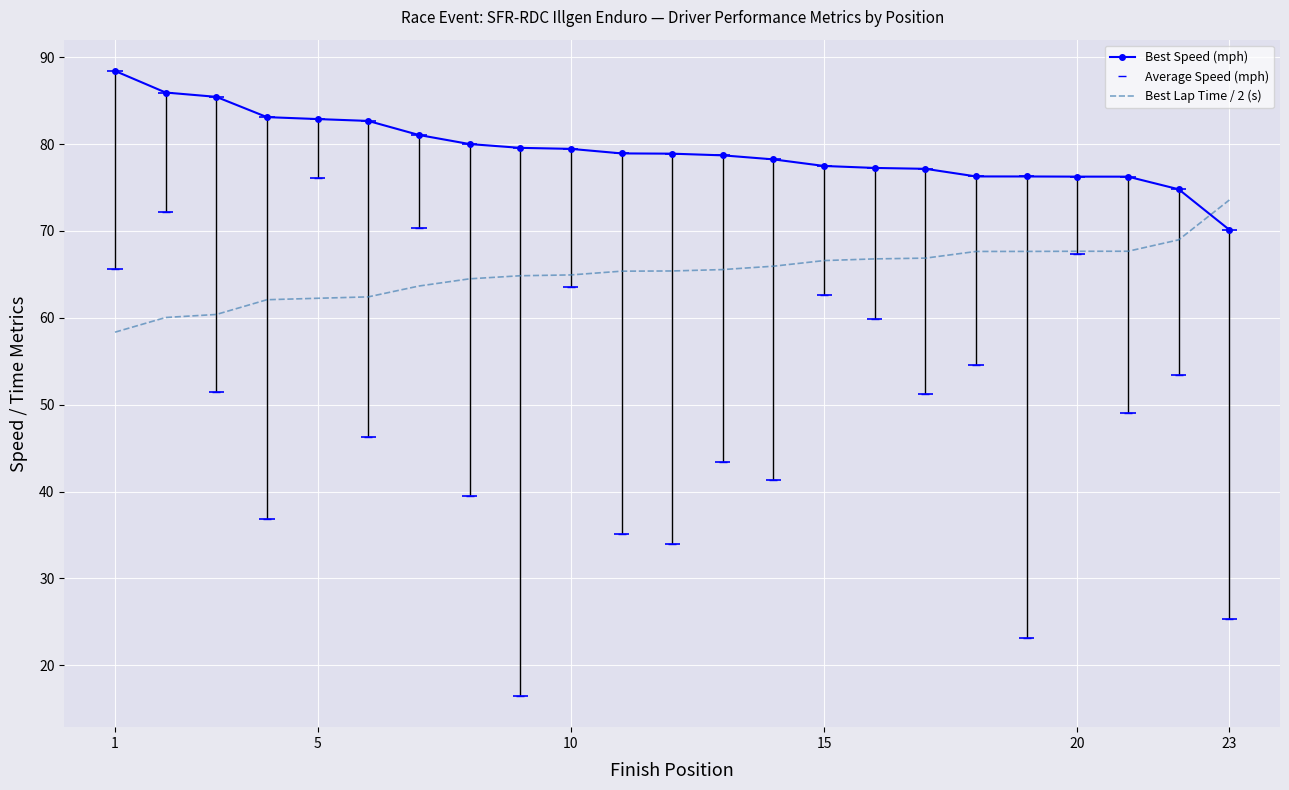

What are all the series names shown in the legend?

Best Speed (mph), Average Speed (mph), Best Lap Time / 2 (s)